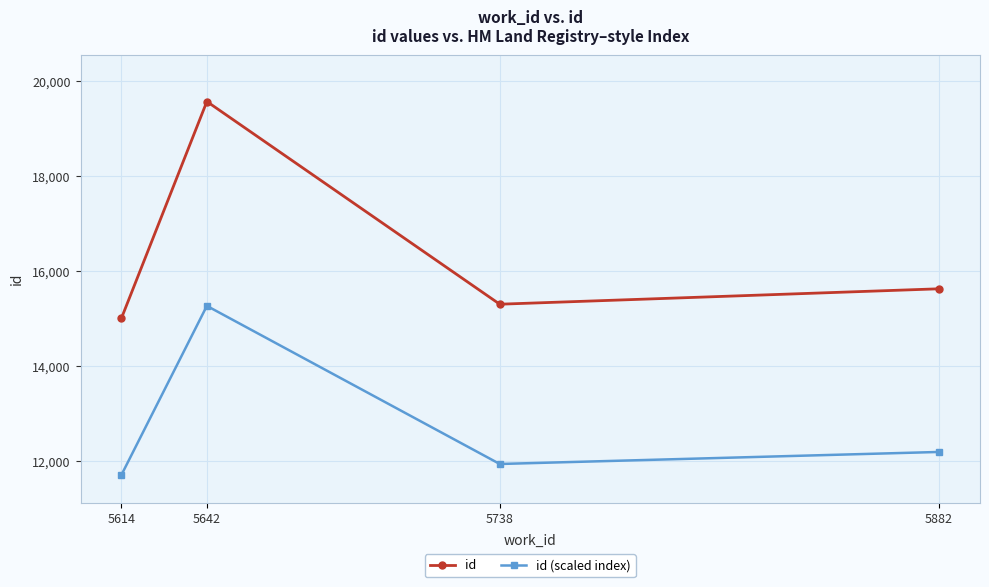

What is the difference between the id (scaled index) values at 5642 and 5614?

3560.7